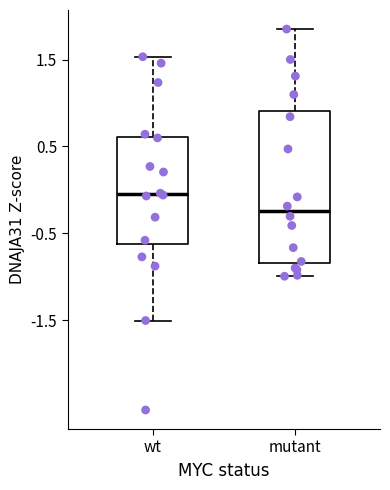

Where does the upper whisker of the box for wt end on the y-axis? The values are not printed on the chart, so give them approximately, as read against the axis.

1.5